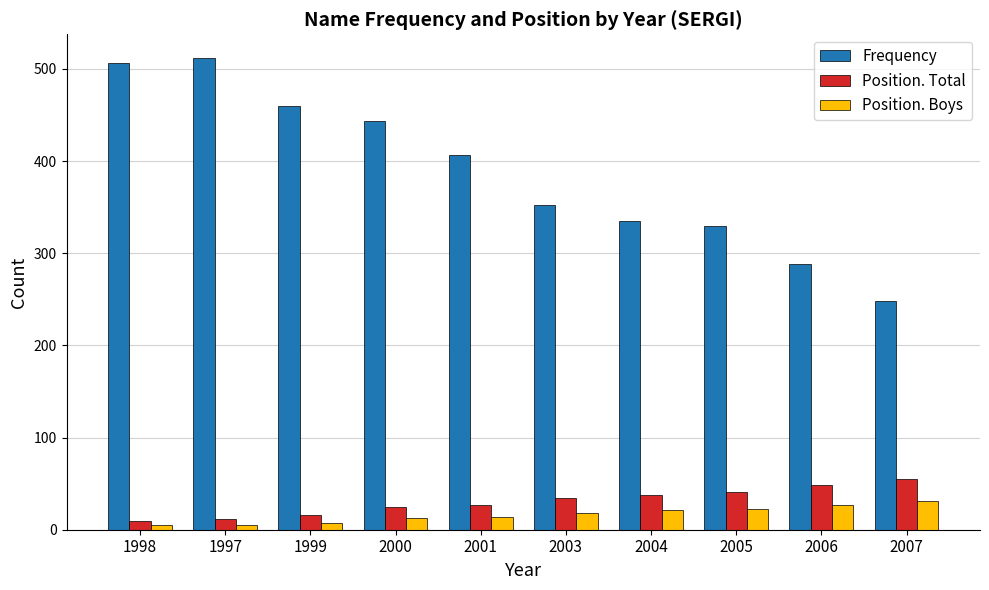

What is the minimum value for Frequency?

248